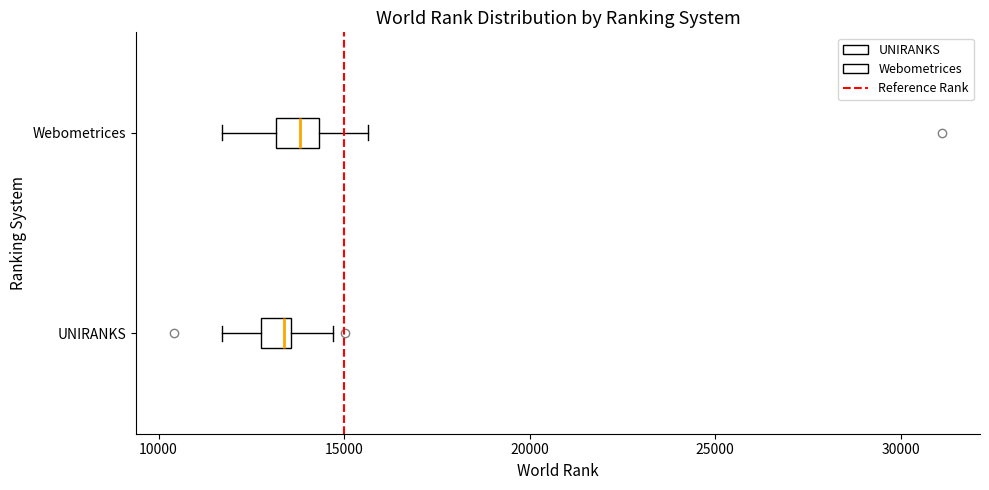

Where is the right edge of the box for Webometrices on the x-axis? The values are not printed on the chart, so give them approximately, as read against the axis.

14500